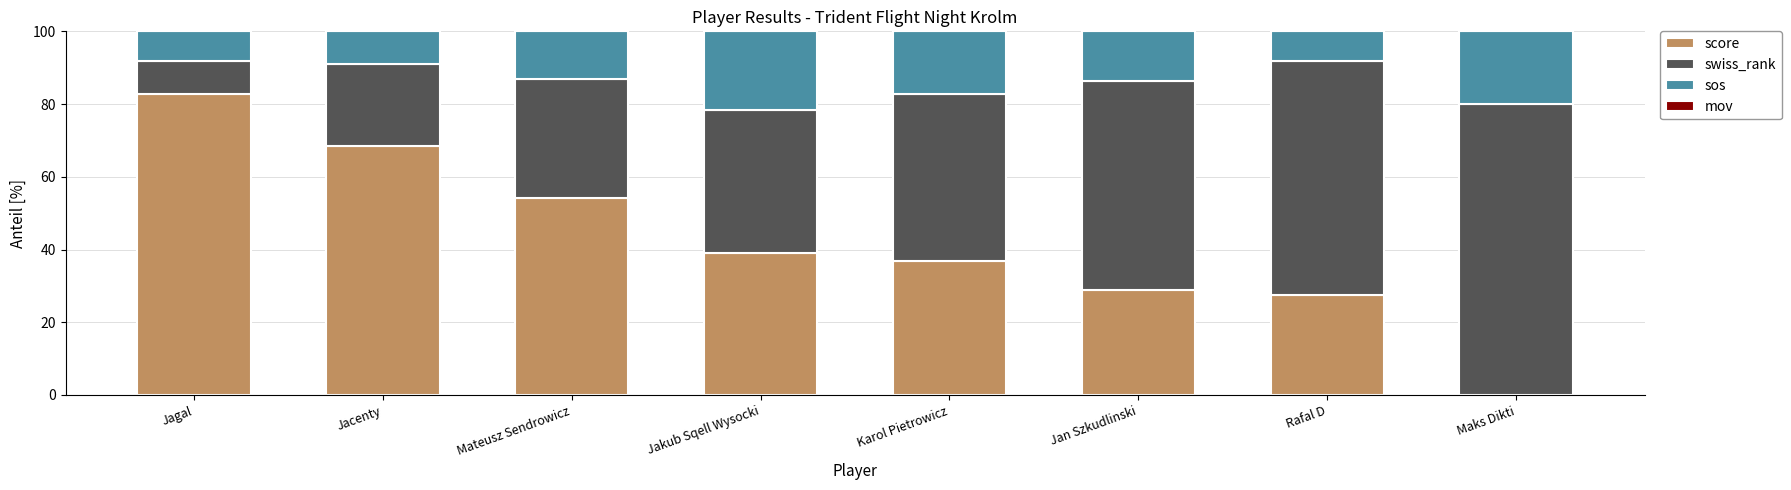

What is the total value across all series at Jakub Sqell Wysocki?

100.0